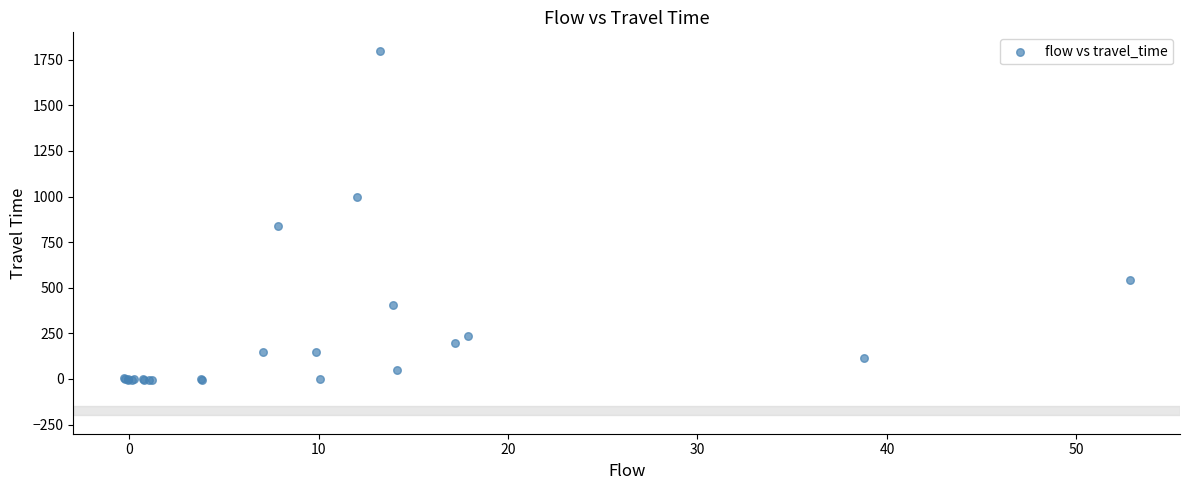

What Y value in the scatter plot is closest to 897?

838.1